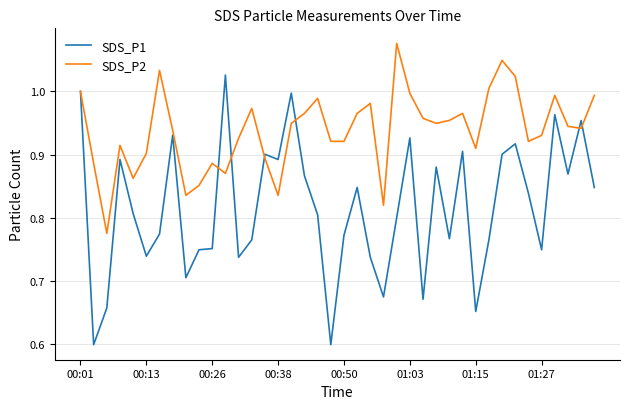

List the series in order of their overall mean, lowest first.

SDS_P1, SDS_P2